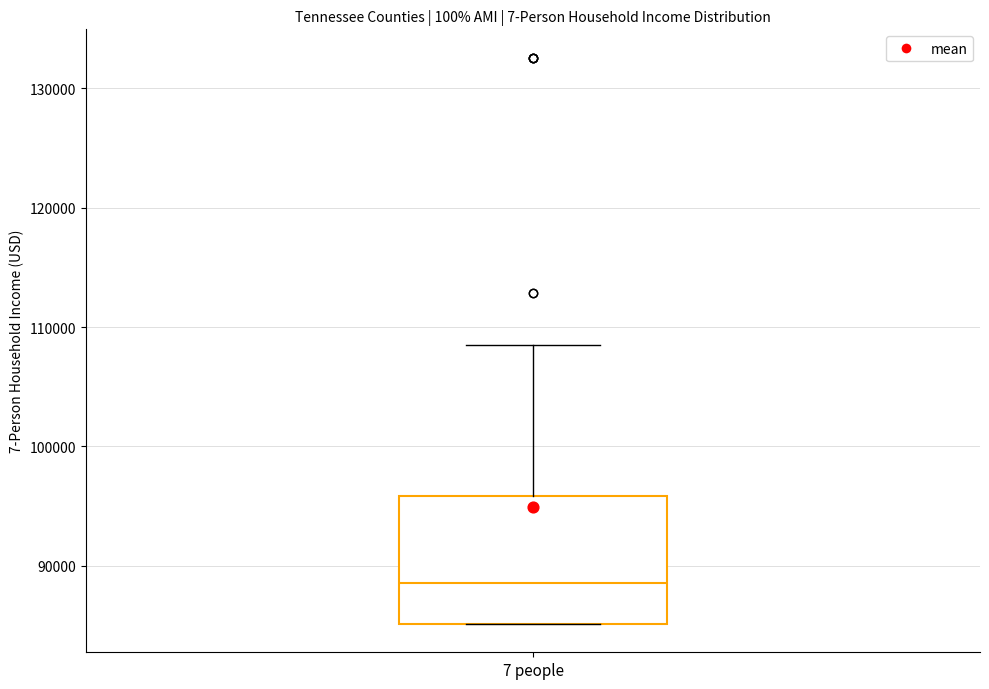

Transcribe this box plot: give where the median line is, the range the box spans, and where the two whiskers end, as read against the y-axis. The values are not printed on the chart, so give them approximately, as read against the axis.

median 89000, box 85000 to 96000, whiskers 85000 to 109000